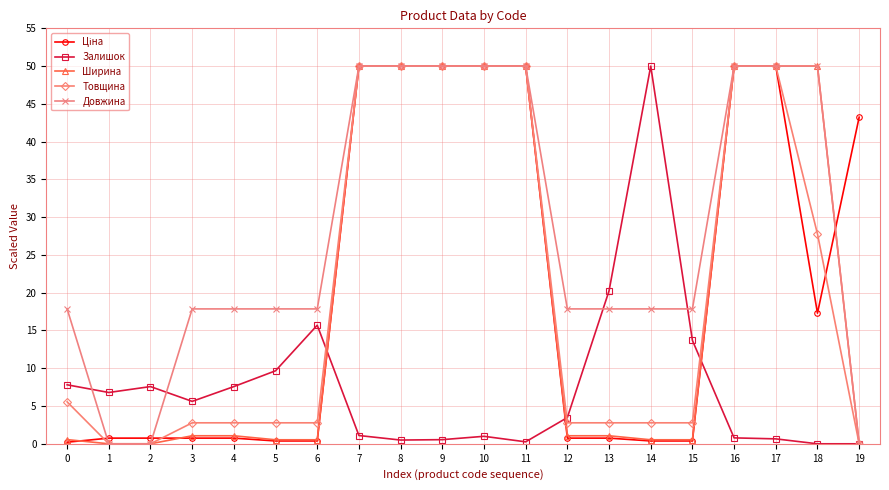

The Товщина series shows 2.8 at 15. True or false?

True